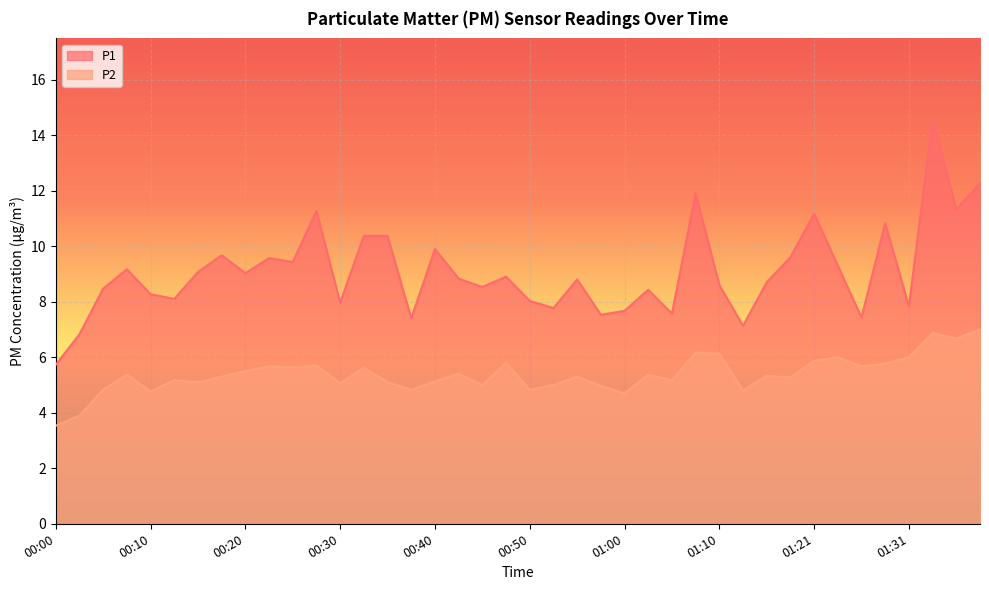

True or false: P2 has a value of 5.7 at 00:28.

True